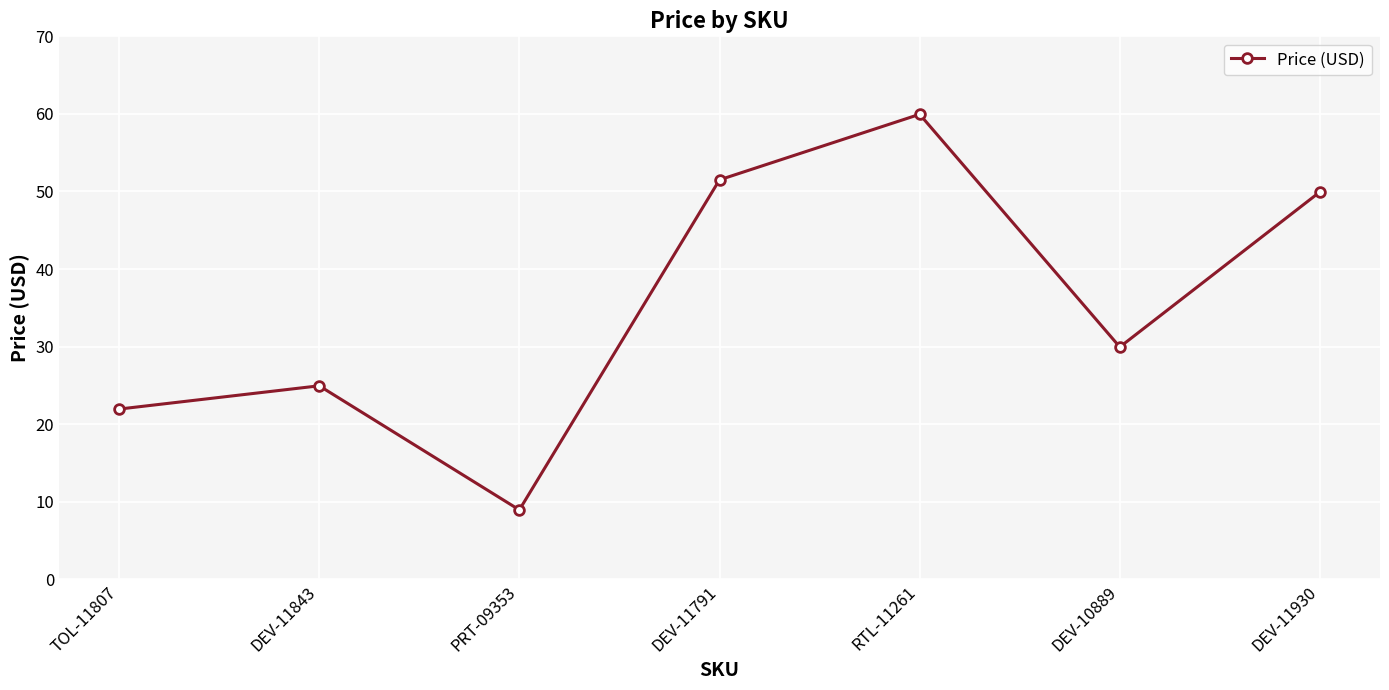

What is the label of the 3rd point from the left?

PRT-09353